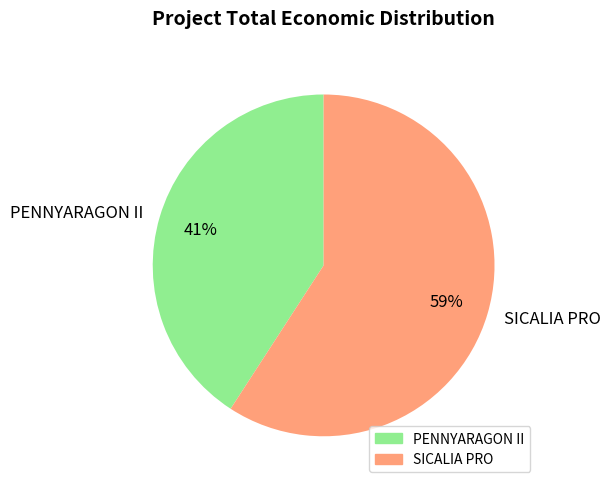

Rank the categories by value from lowest to highest.

PENNYARAGON II, SICALIA PRO